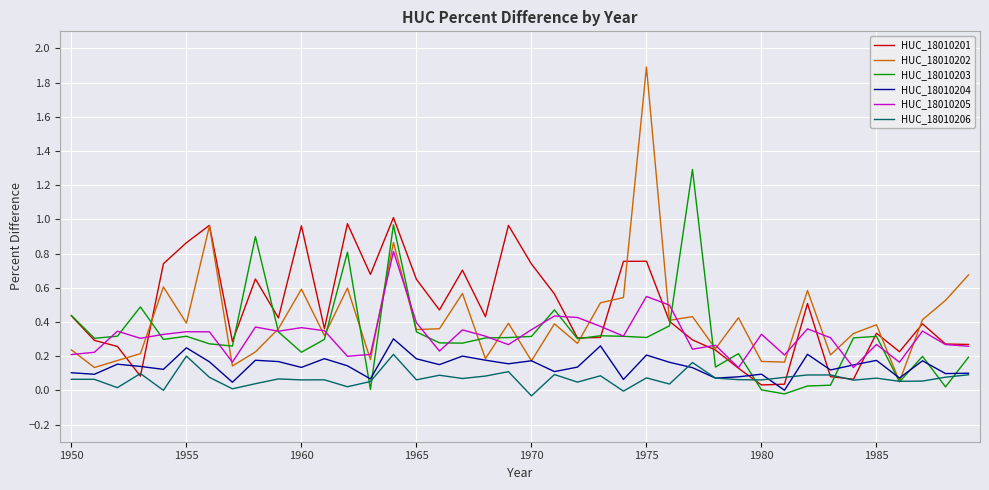

What are all the series names shown in the legend?

HUC_18010201, HUC_18010202, HUC_18010203, HUC_18010204, HUC_18010205, HUC_18010206